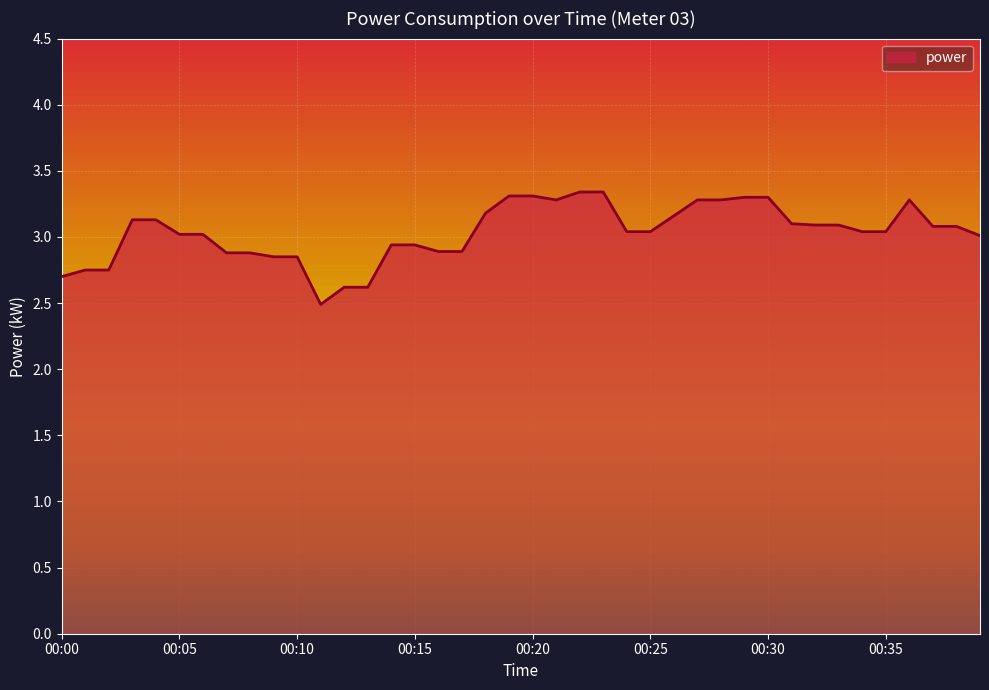

True or false: the data has more than 0 interior local peaks.

True